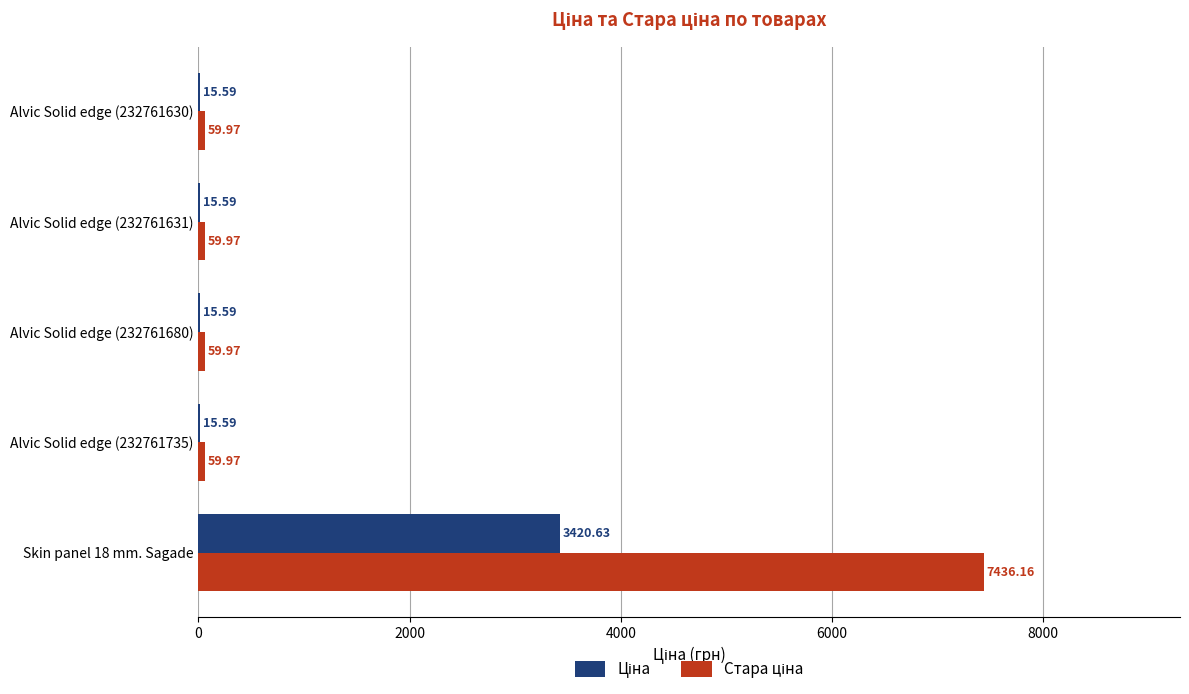

What is the total value across all series at Alvic Solid edge (232761631)?

75.6